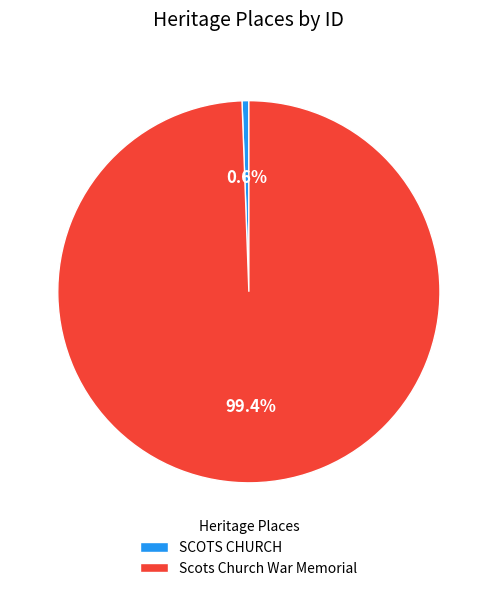

How many segments does this pie chart have?

2